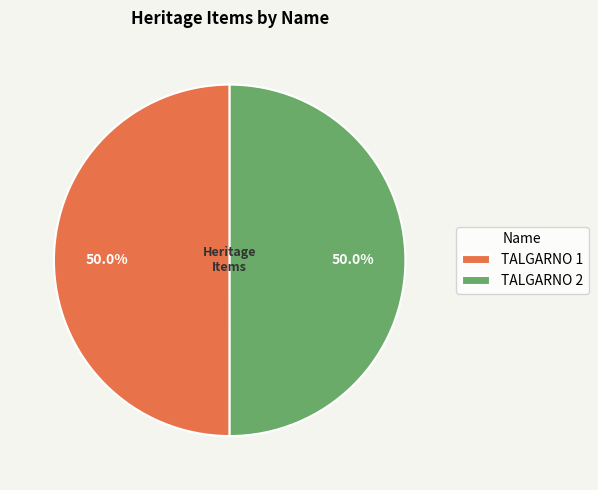

What is the ratio of the value at TALGARNO 1 to the value at TALGARNO 2?

1.0